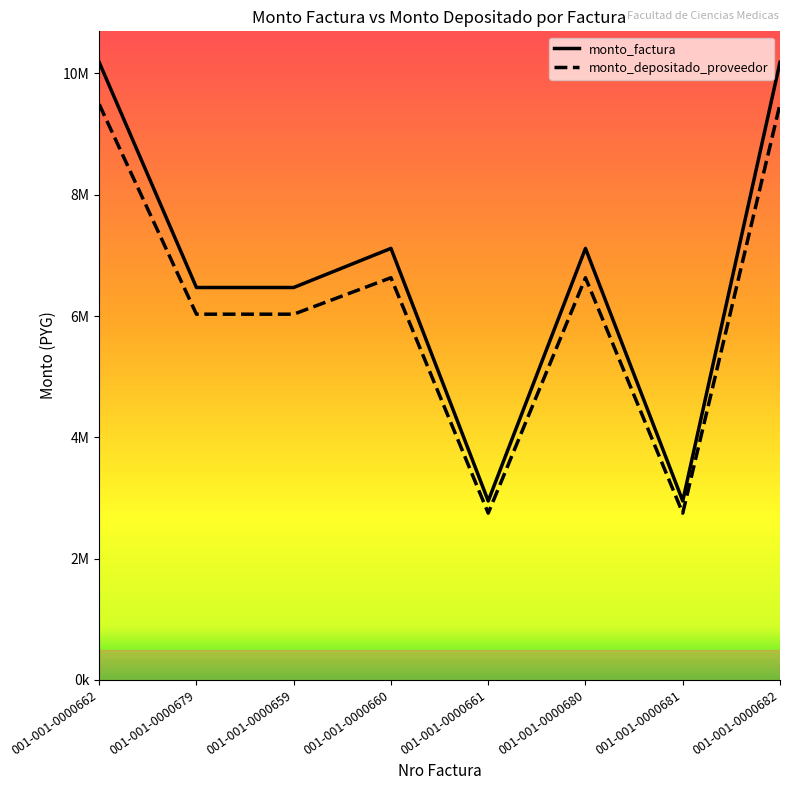

In monto_depositado_proveedor, how many points are higher than both neighbors (excluding endpoints)?

2